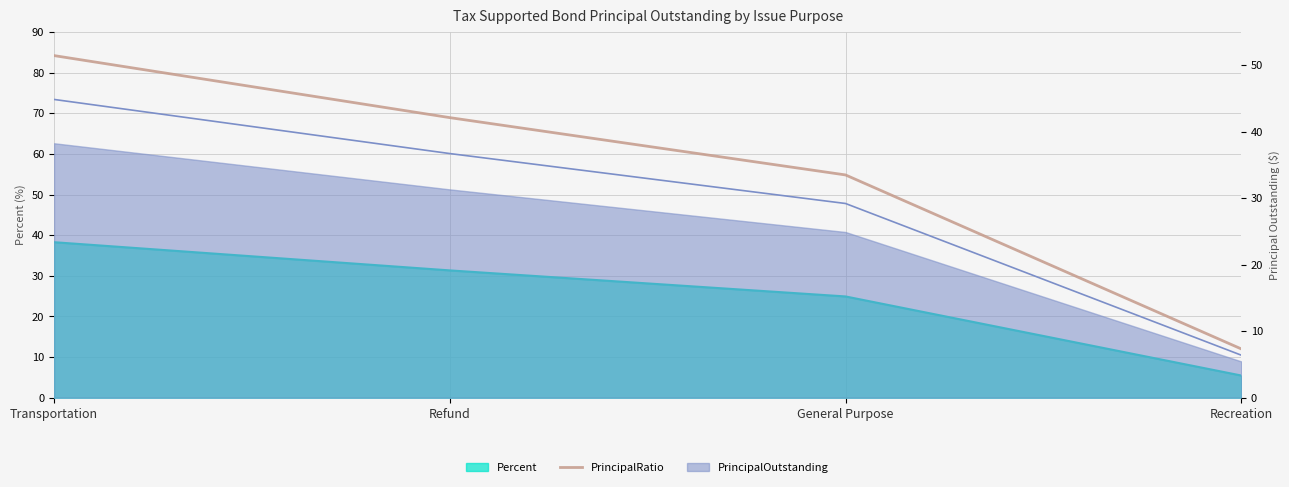

Between Refund and Transportation, which is larger?

Transportation